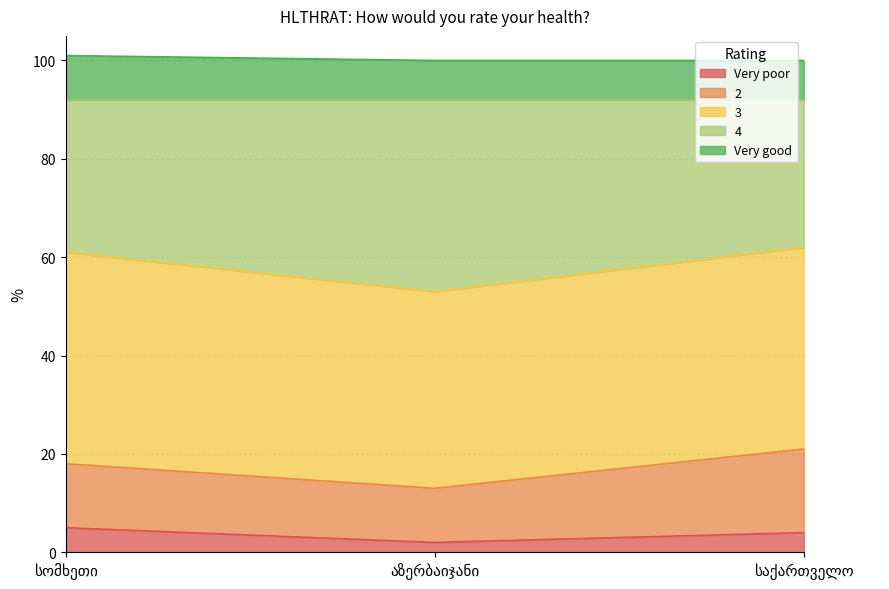

What is the label of the 2nd point from the left?

აზერბაიჯანი